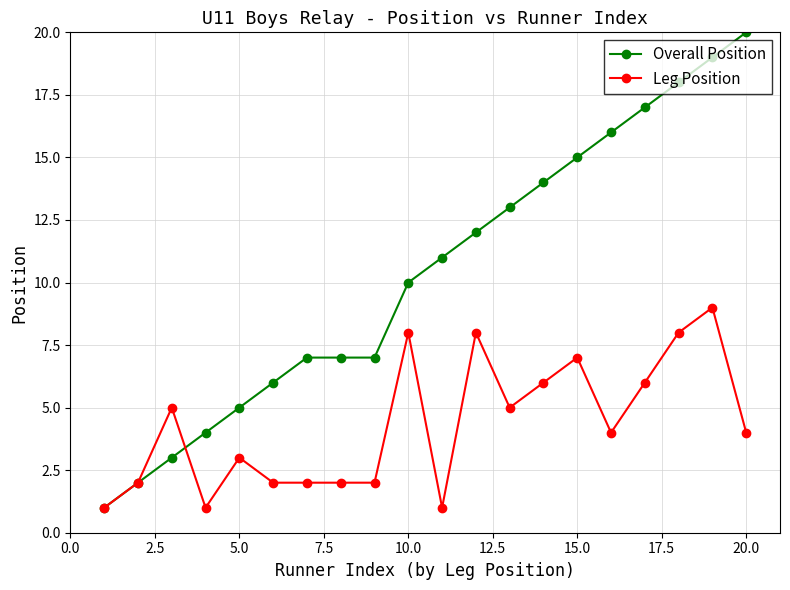

Which series has the largest range (max minus min)?

Overall Position